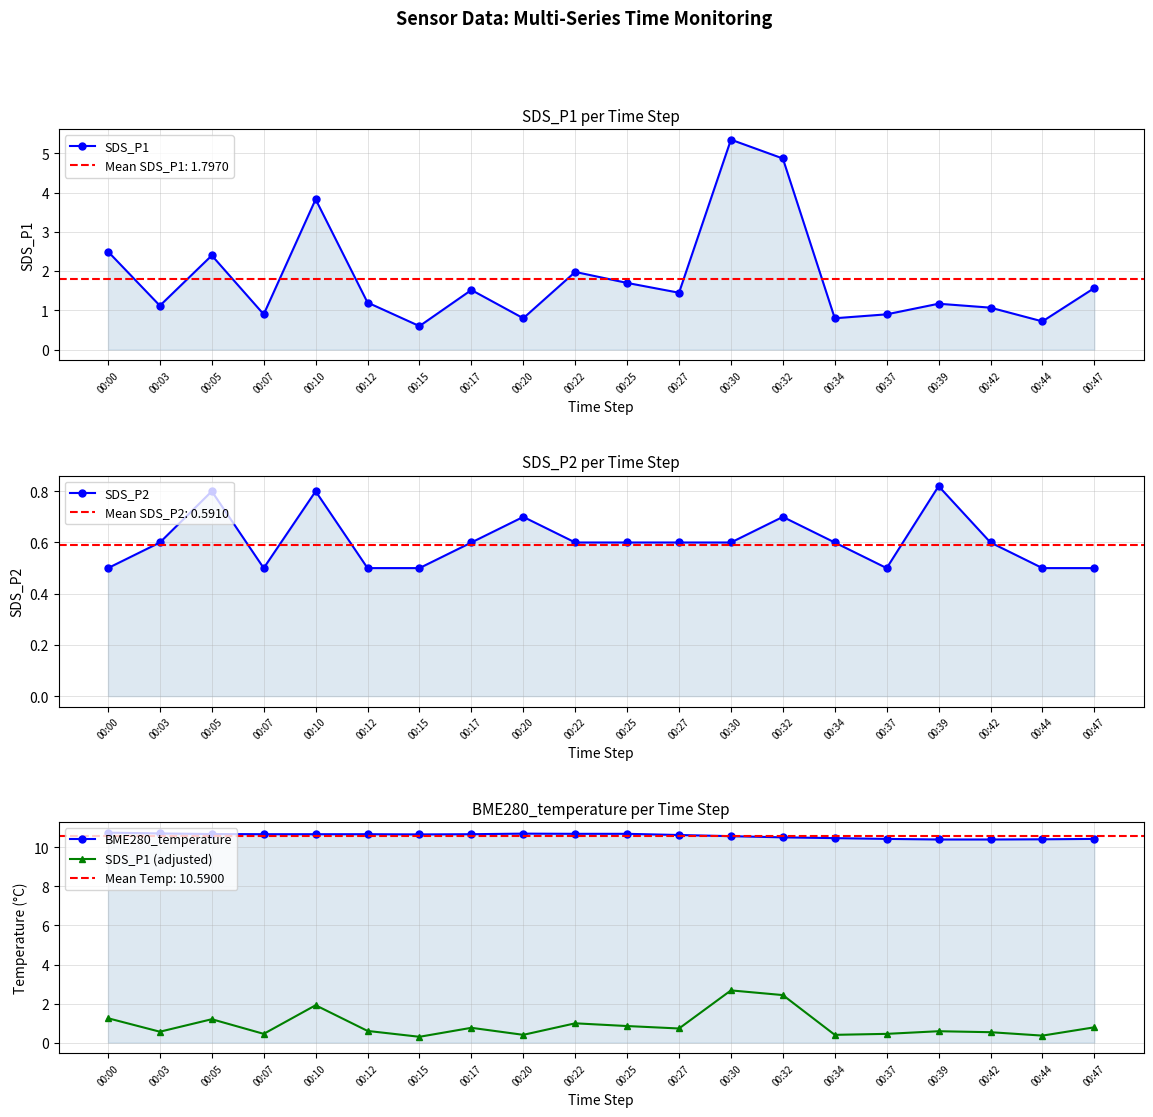

True or false: SDS_P2 has a value of 0.7 at 00:32.

True